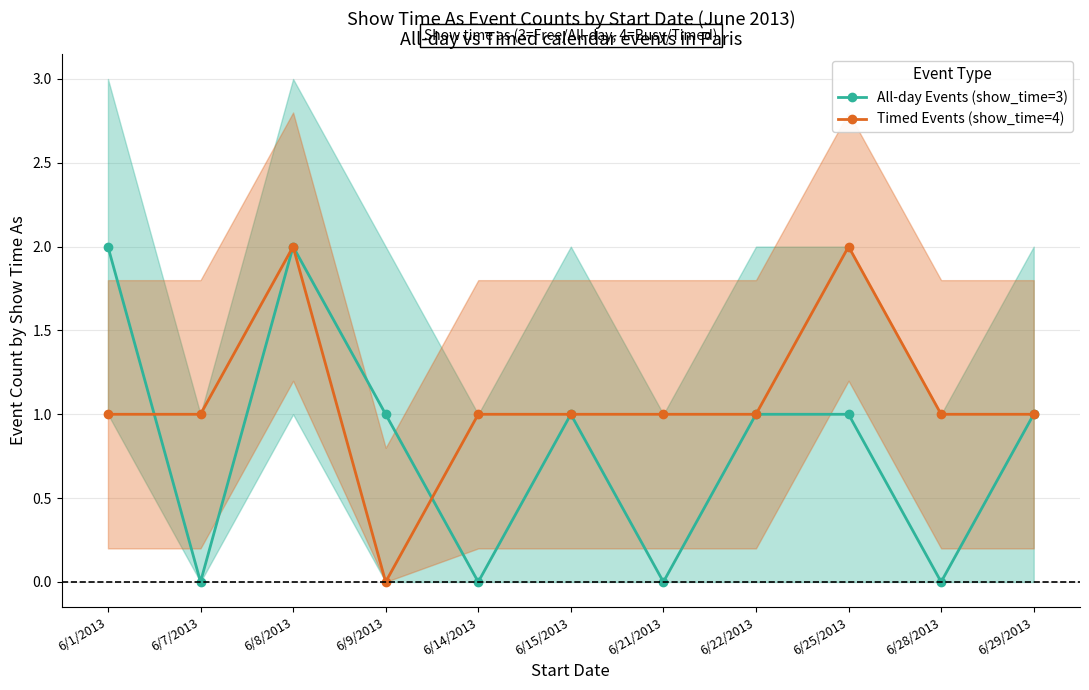

Reading left to right, transcribe all the data shown in this chart.

All-day Events (show_time=3): 6/1/2013=2	6/7/2013=0	6/8/2013=2	6/9/2013=1	6/14/2013=0	6/15/2013=1	6/21/2013=0	6/22/2013=1	6/25/2013=1	6/28/2013=0	6/29/2013=1
Timed Events (show_time=4): 6/1/2013=1	6/7/2013=1	6/8/2013=2	6/9/2013=0	6/14/2013=1	6/15/2013=1	6/21/2013=1	6/22/2013=1	6/25/2013=2	6/28/2013=1	6/29/2013=1